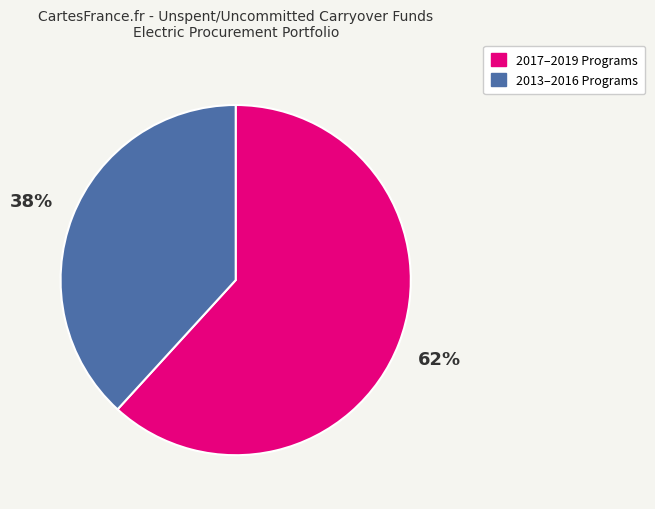

Is there a majority slice in this chart?

Yes